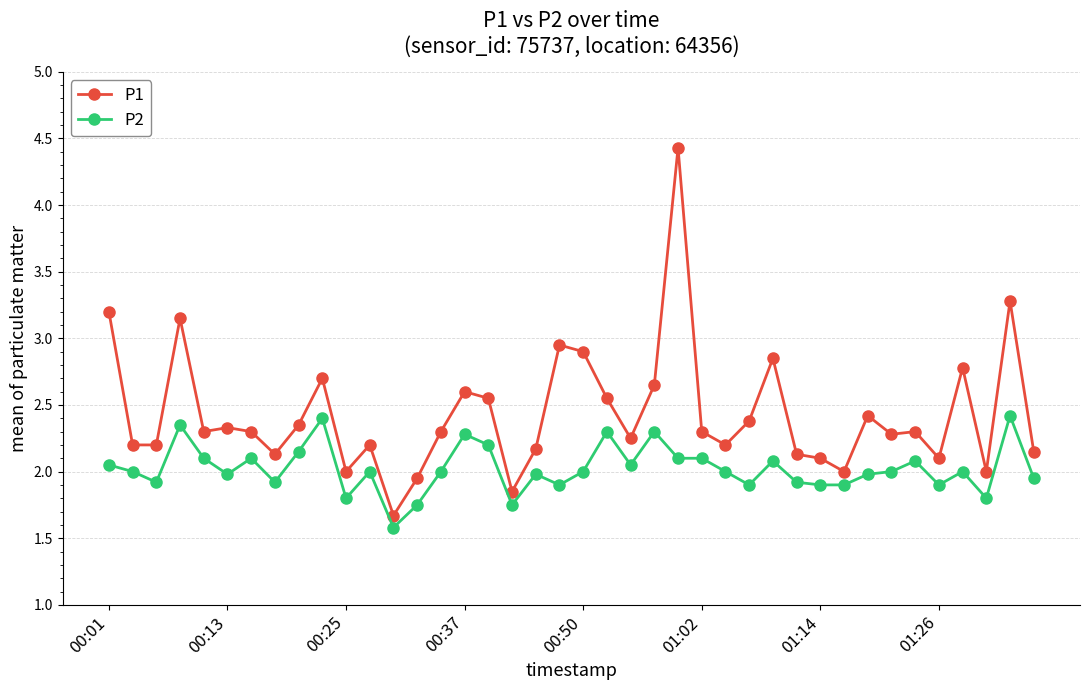

True or false: P2 has more than 0 interior local peaks.

True